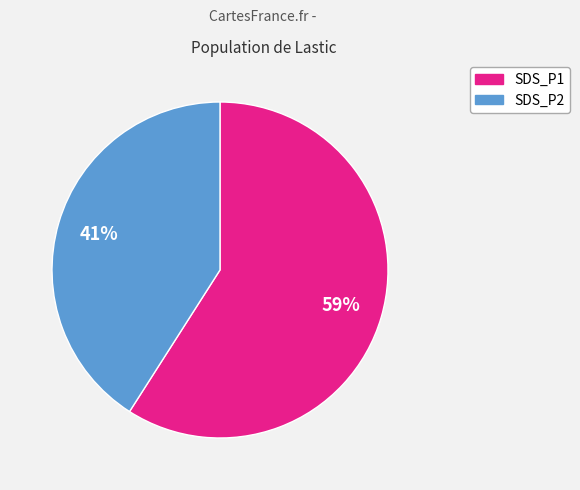

How many segments does this pie chart have?

2